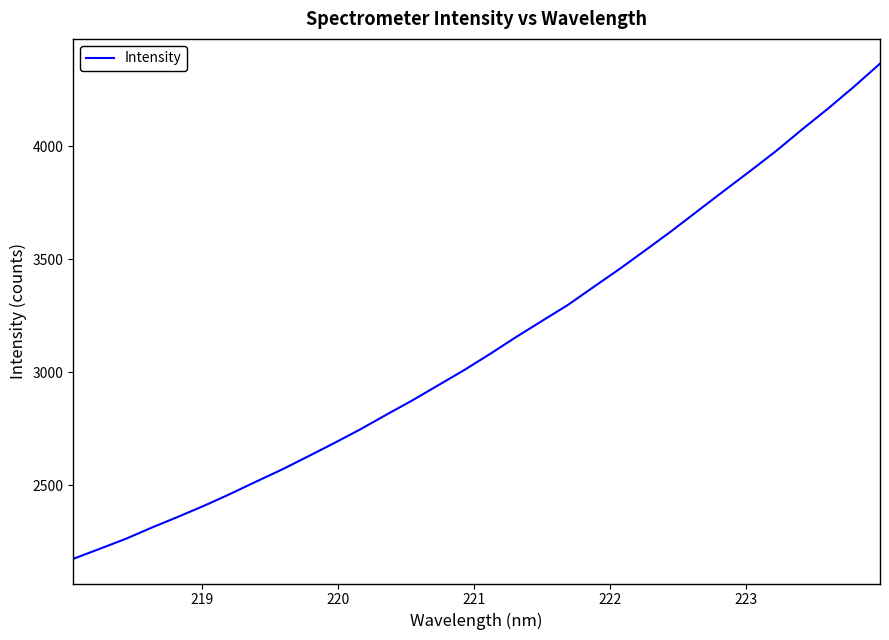

What is the sum of all values?

99998.5